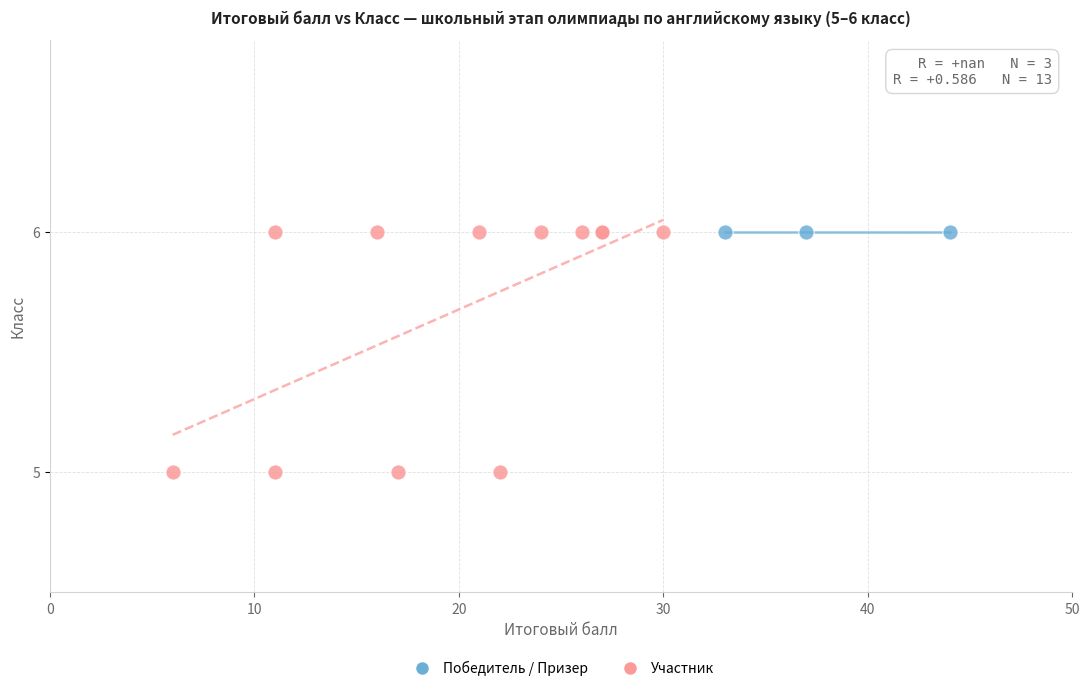

Which series contains the lowest Y value?

Участник